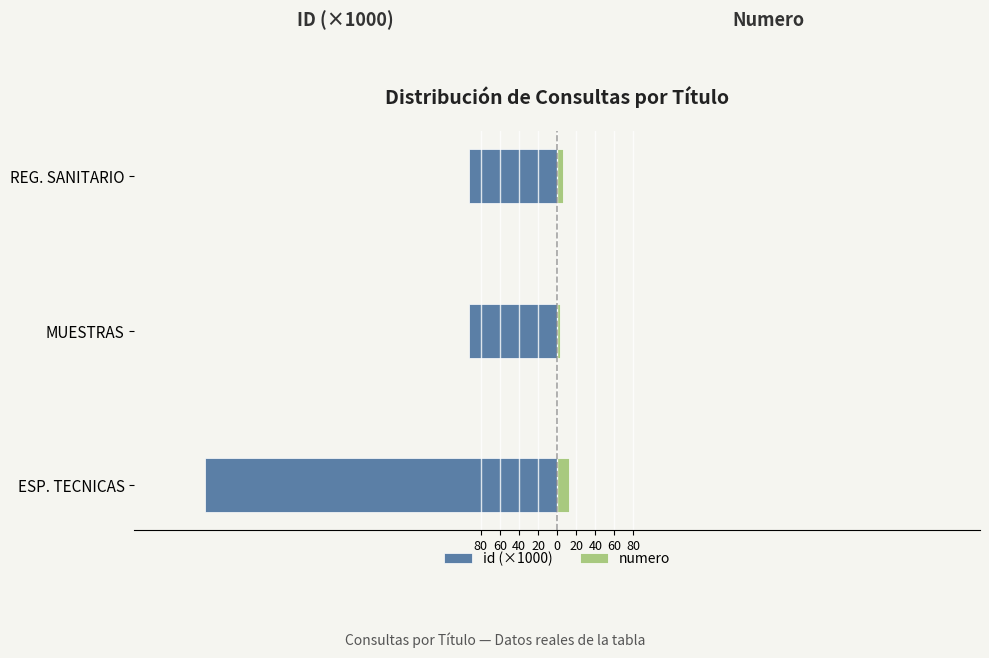

Which series has the widest spread of values?

id (×1000)